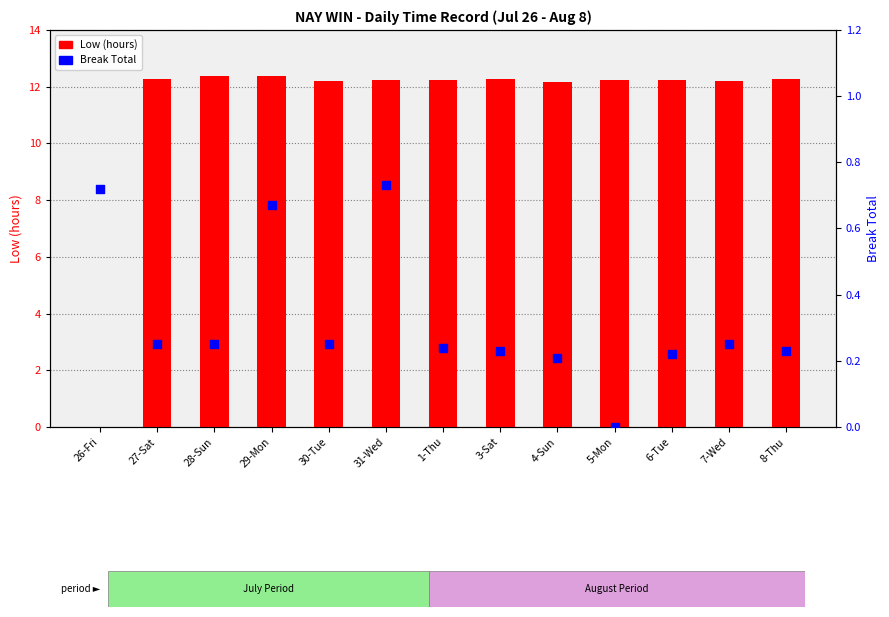

Which series has the largest Y range (max minus min)?

Low (hours)